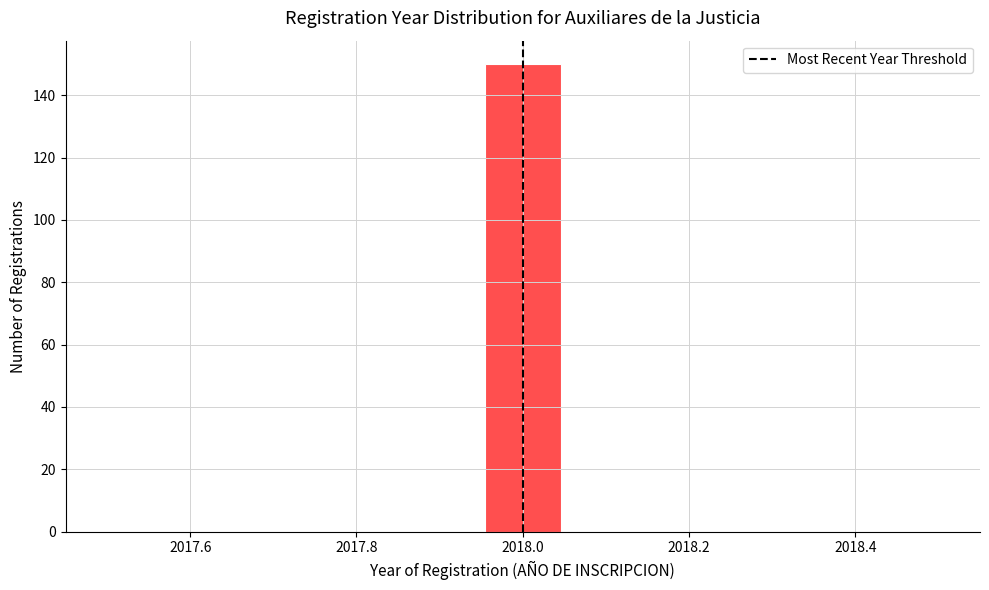

Reading left to right, list every bar in this chart as the range it spans on the x-axis followed by its height. Neither the bar edges nor the heights are printed on the chart, so give them approximately, as read against the axes.

2017.50 to 2017.60: 0
2017.60 to 2017.68: 0
2017.68 to 2017.78: 0
2017.78 to 2017.86: 0
2017.86 to 2017.96: 0
2017.96 to 2018.04: 150
2018.04 to 2018.14: 0
2018.14 to 2018.22: 0
2018.22 to 2018.32: 0
2018.32 to 2018.40: 0
2018.40 to 2018.50: 0